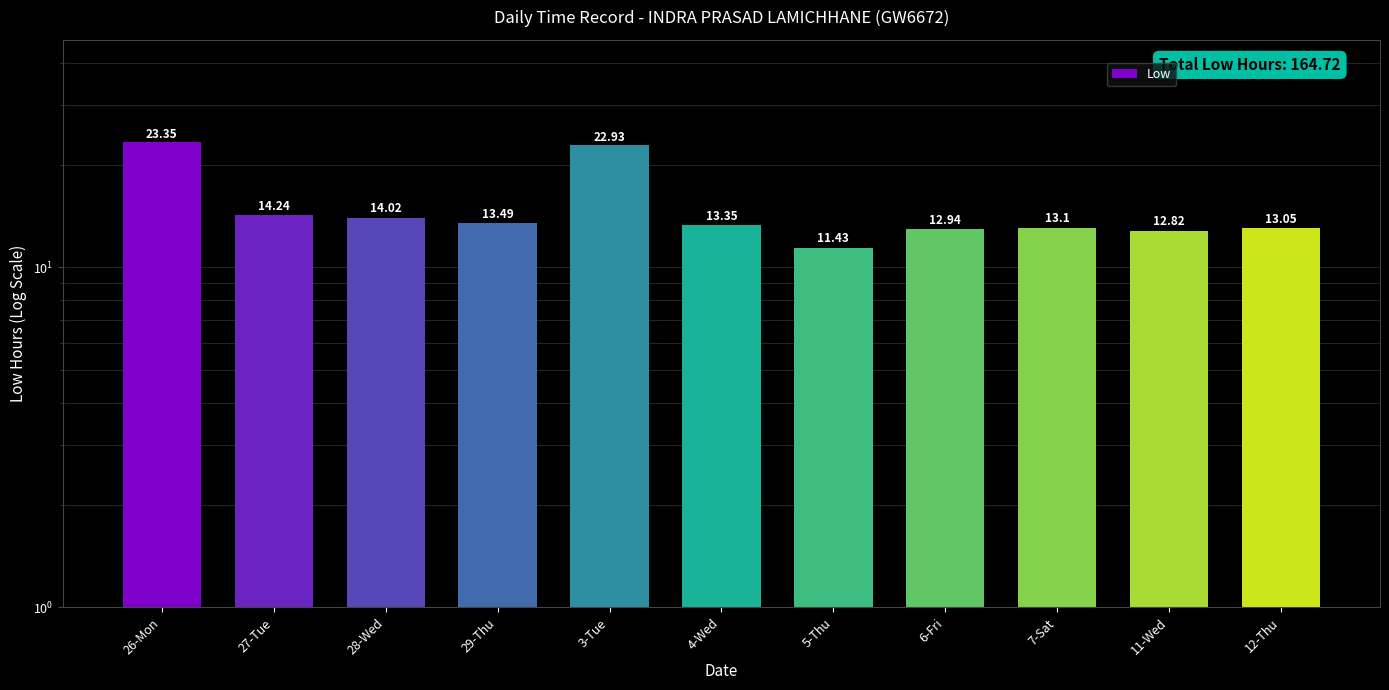

The value at 26-Mon is 23.4. True or false?

True